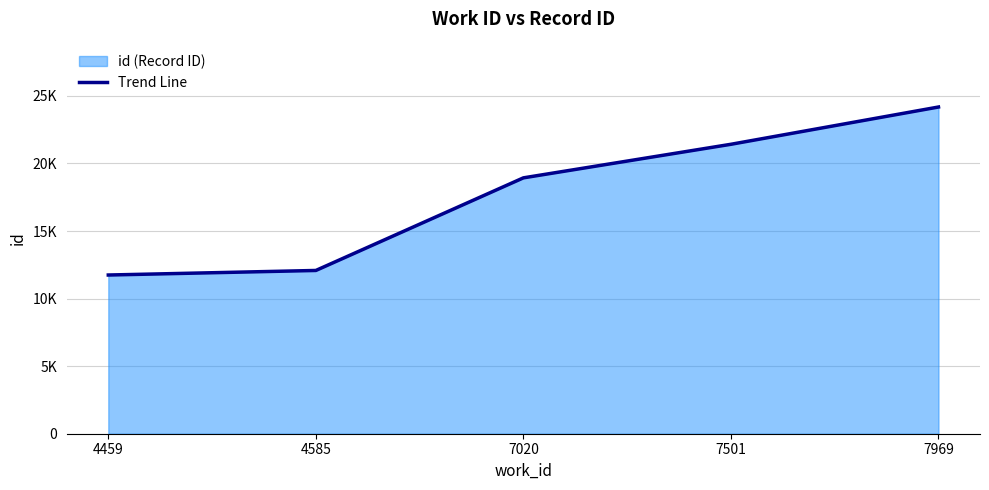

List the labels in order of value, smallest first.

4459, 4585, 7020, 7501, 7969